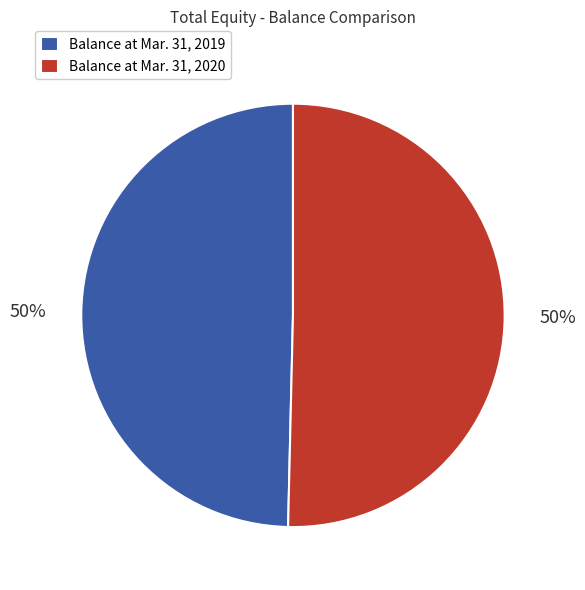

Do Balance at Mar. 31, 2020 and Balance at Mar. 31, 2019 together represent more than half of the pie?

Yes